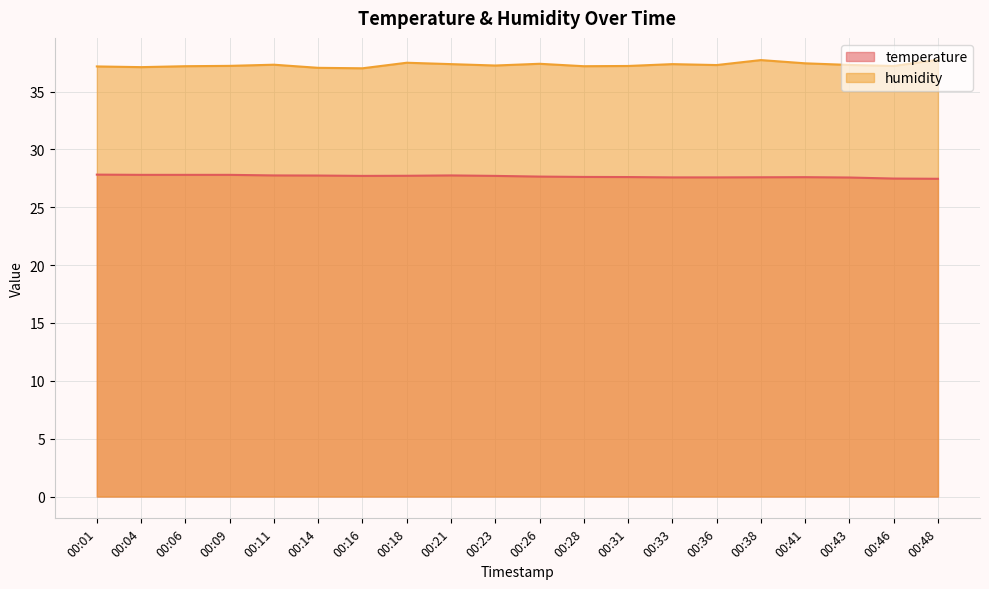

True or false: humidity and temperature cross at least once.

False